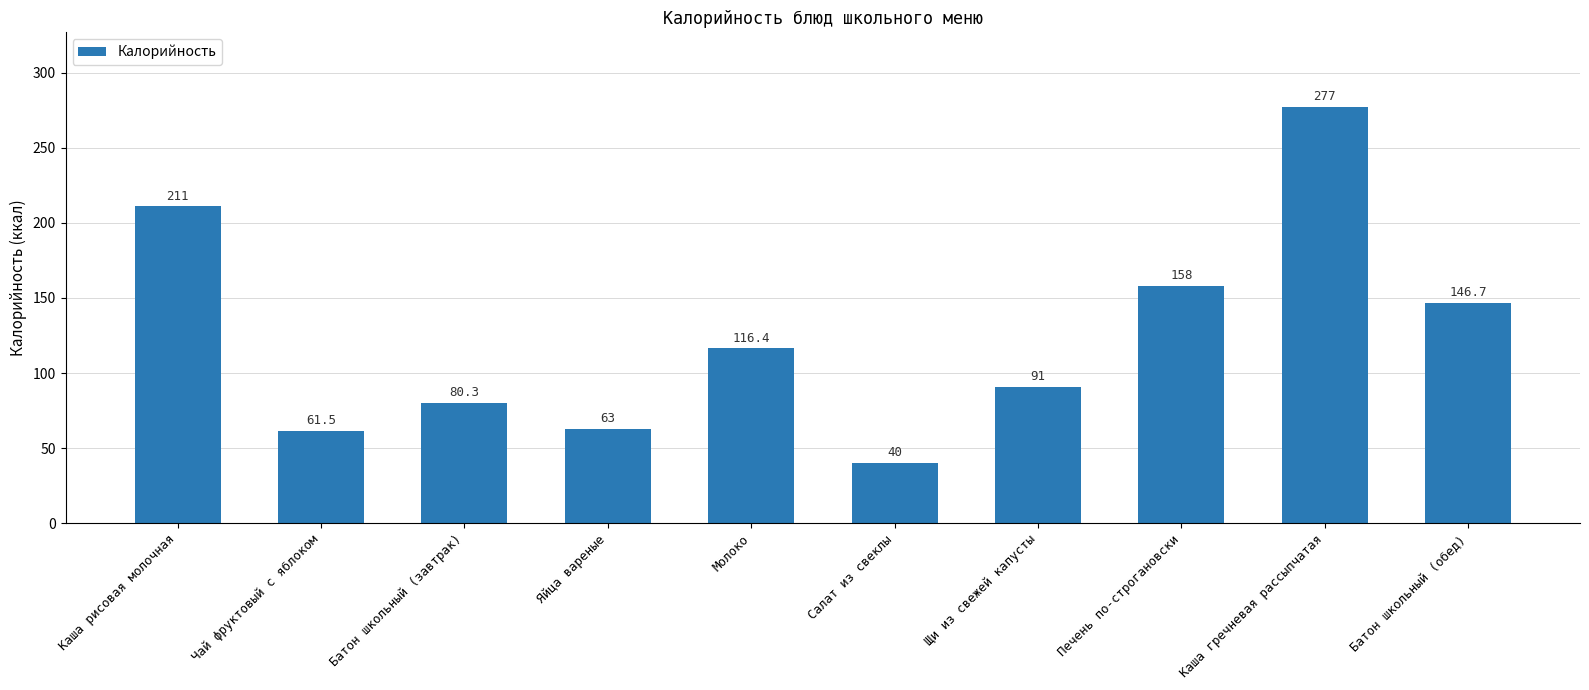

What is the label of the 7th bar from the right?

Яйца вареные